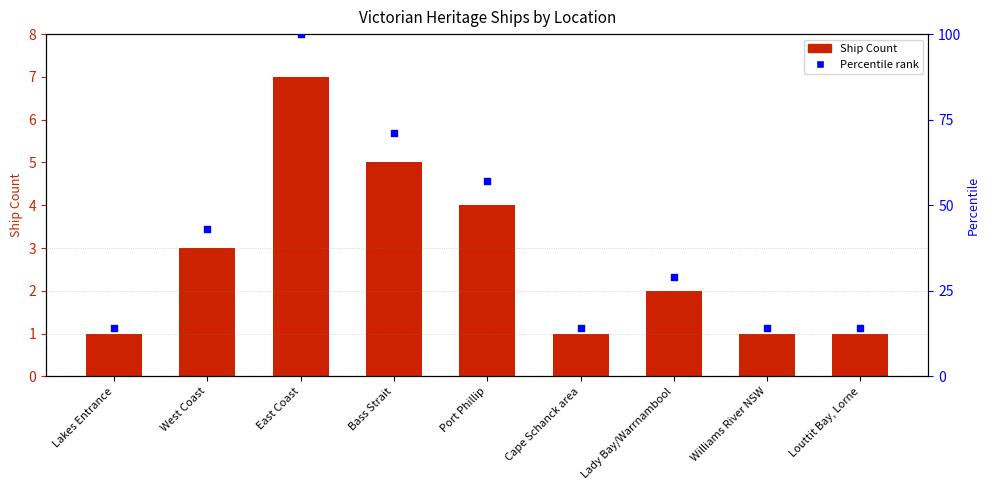

Which series contains the highest Y value?

Percentile rank